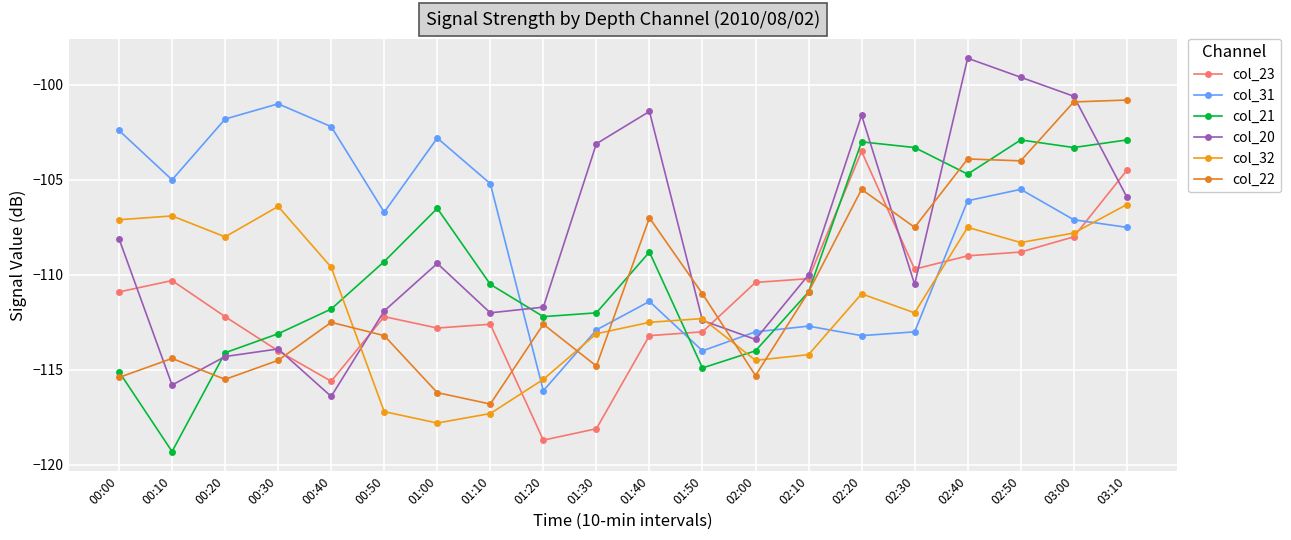

What is the value of the col_23 point at the 18th from the left?

-108.8